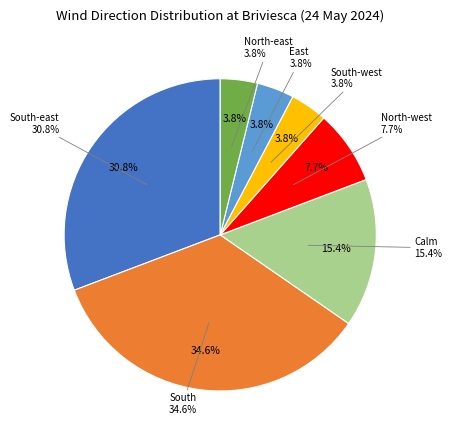

To the nearest percent, what percentage of the pie is North-east?

4%